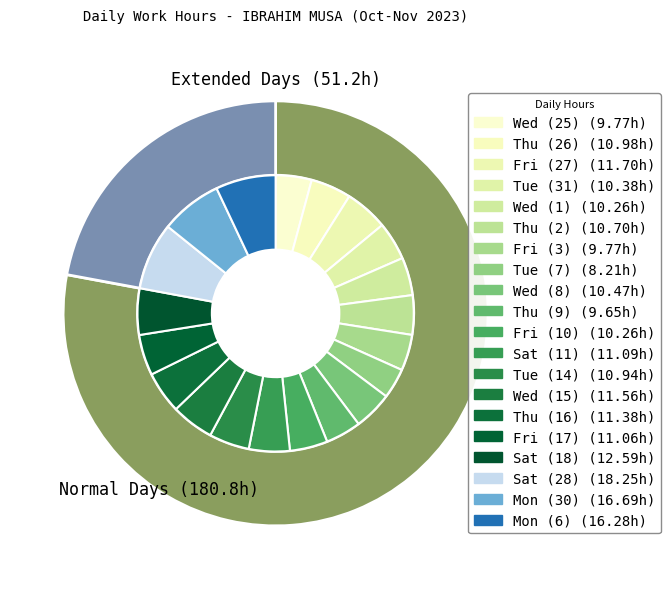

What is the smallest slice in the pie chart?

Tue (7)